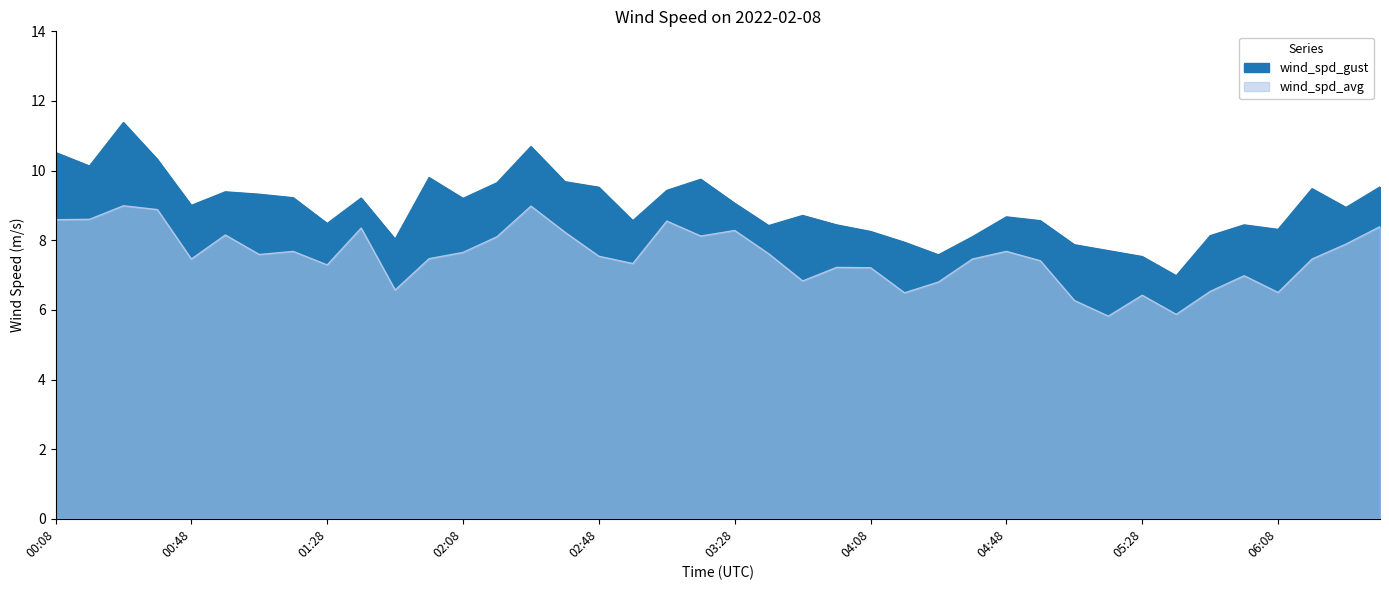

What is the difference between the second highest and minimum values in the wind_spd_gust series?

3.7